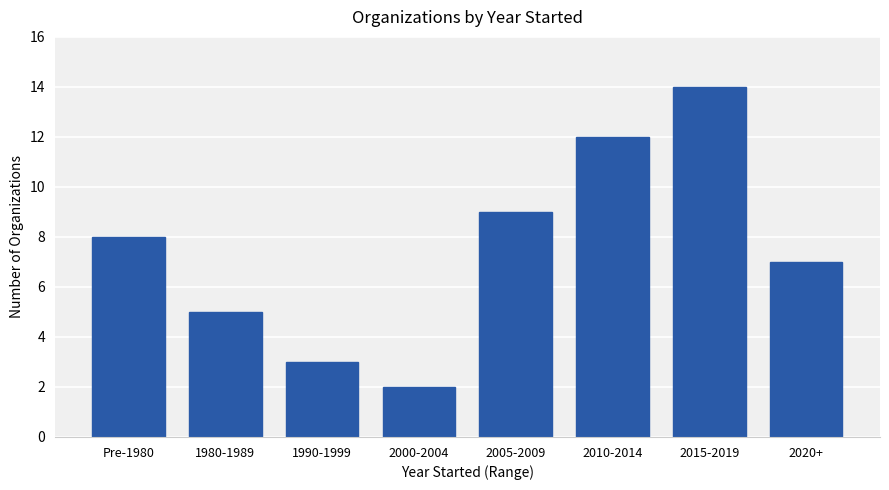

What is the difference between the second highest and minimum values?

10